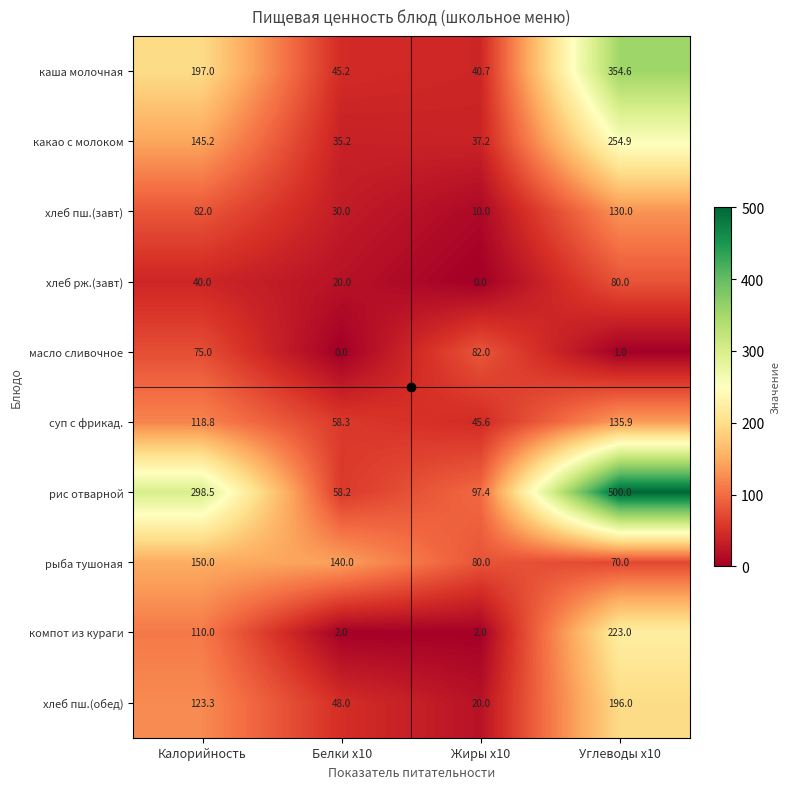

What is the greatest value displayed?

500.0